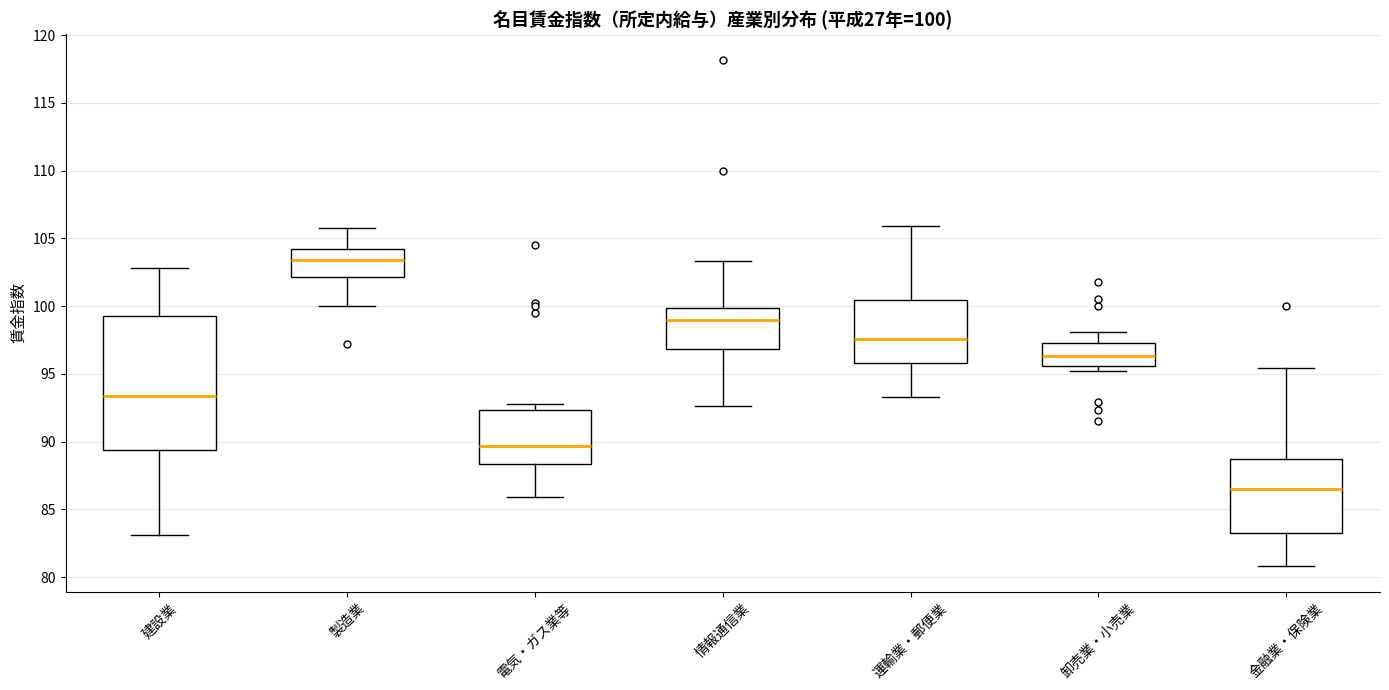

Which box's median line is the lowest?

金融業・保険業